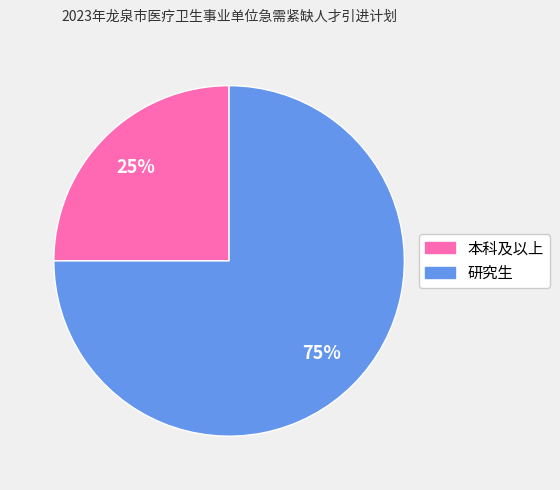

How many segments does this pie chart have?

2